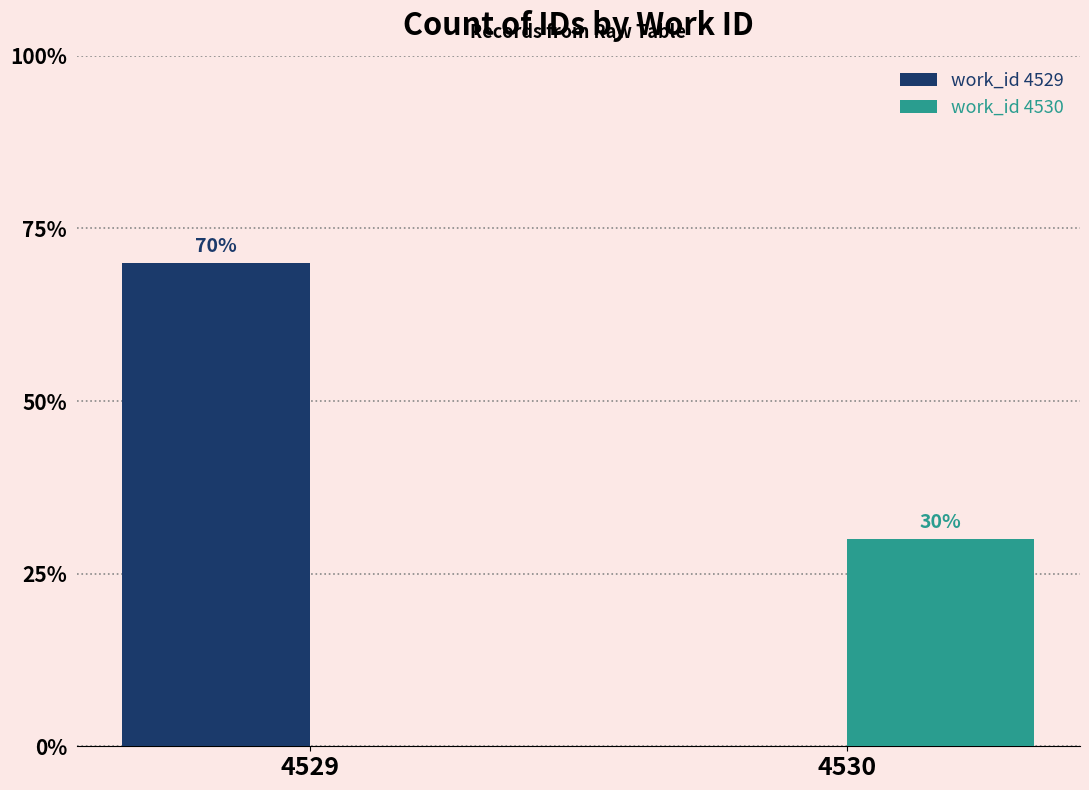

What are all the series names shown in the legend?

work_id 4529, work_id 4530